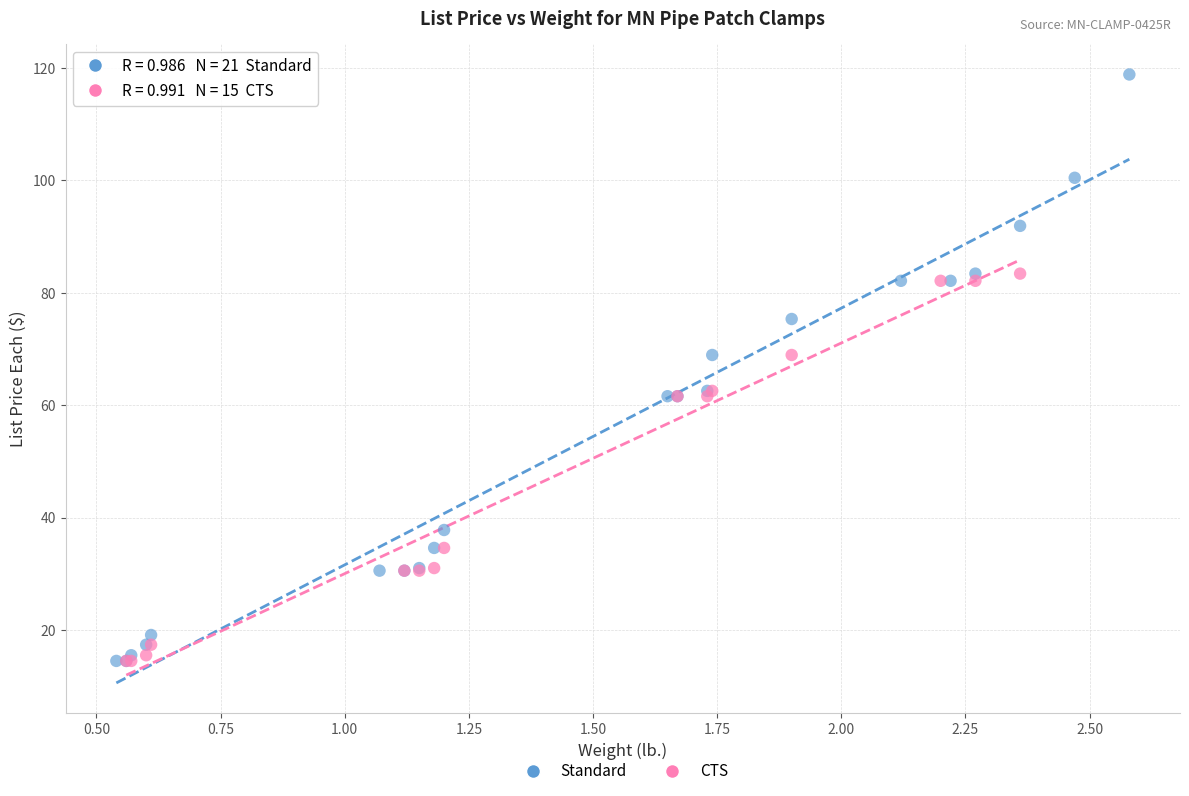

Which series has the widest spread of Y values?

Standard